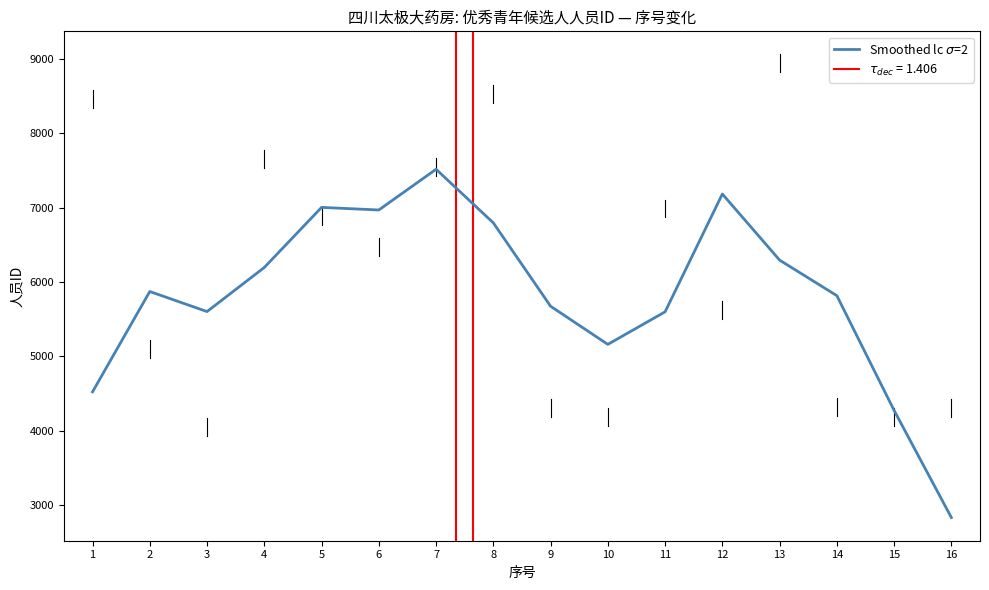

Where is the first local minimum?

3